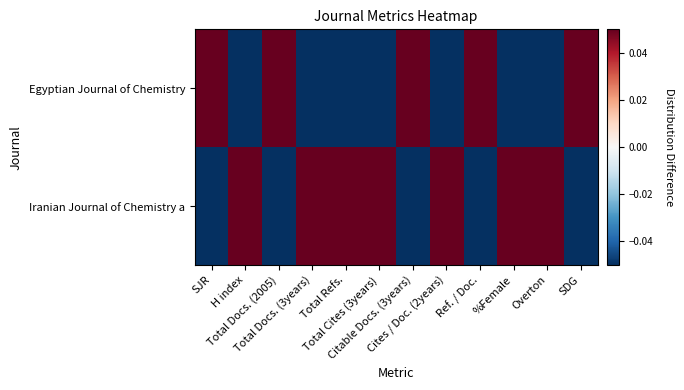

At which category is the sum across all series the highest?

SJR